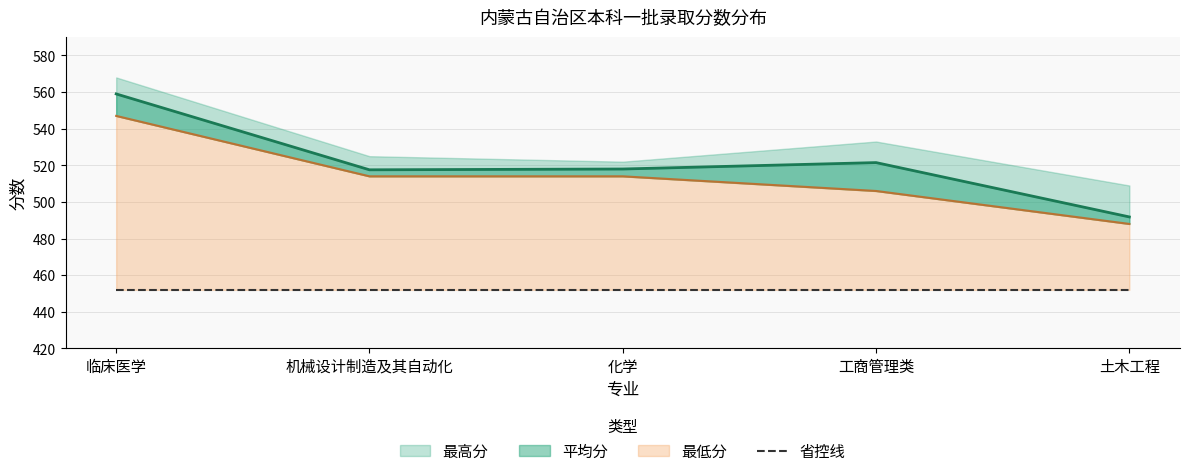

True or false: 最高分 and 最低分 intersect in this chart.

False